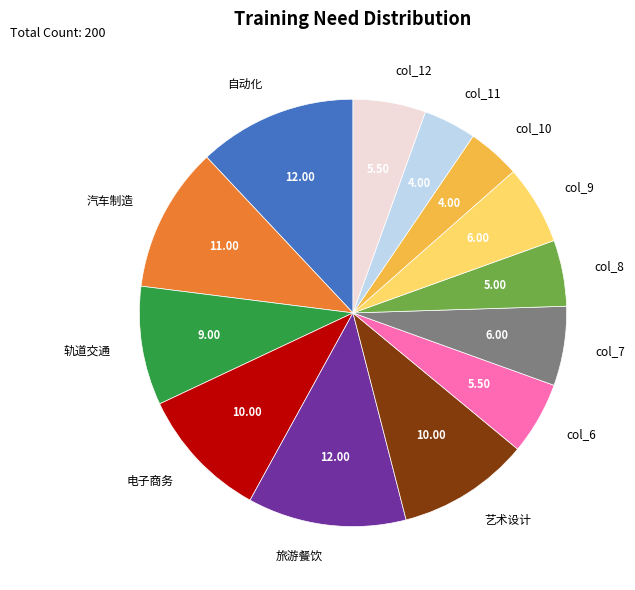

Count the number of slices in the pie.

13